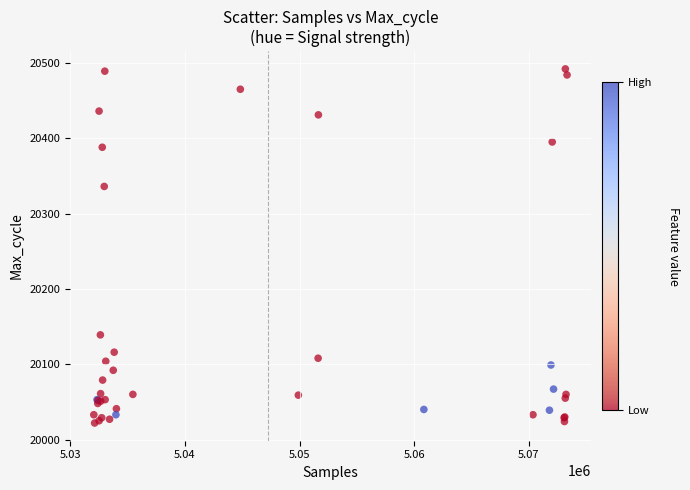

What Y value in the scatter plot is closest to 20257?

20336